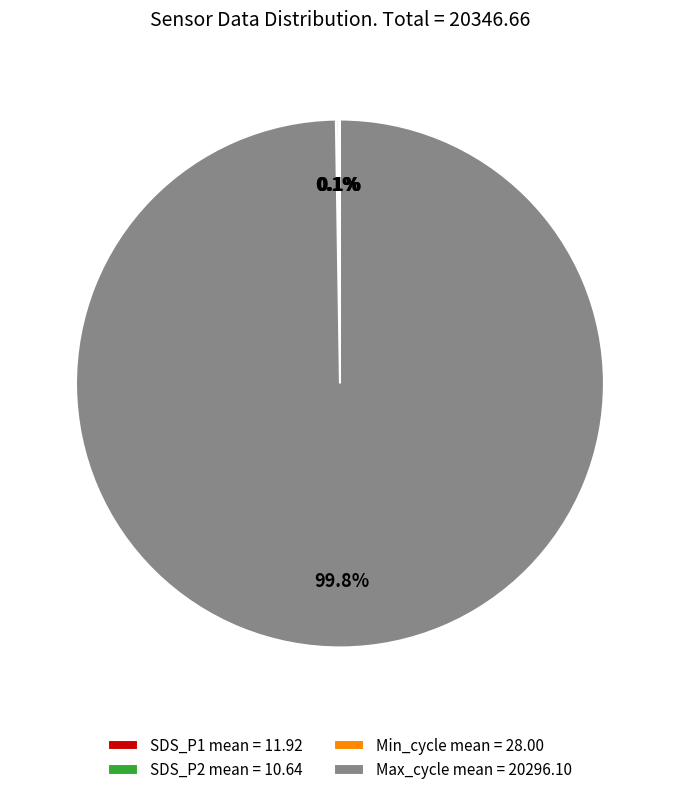

Which slice is the largest?

Max_cycle mean = 20296.10